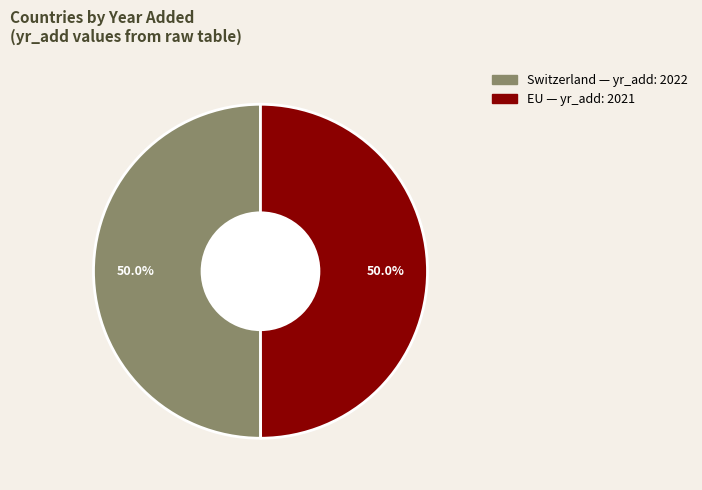

Is it true that EU is 50% of the pie?

True